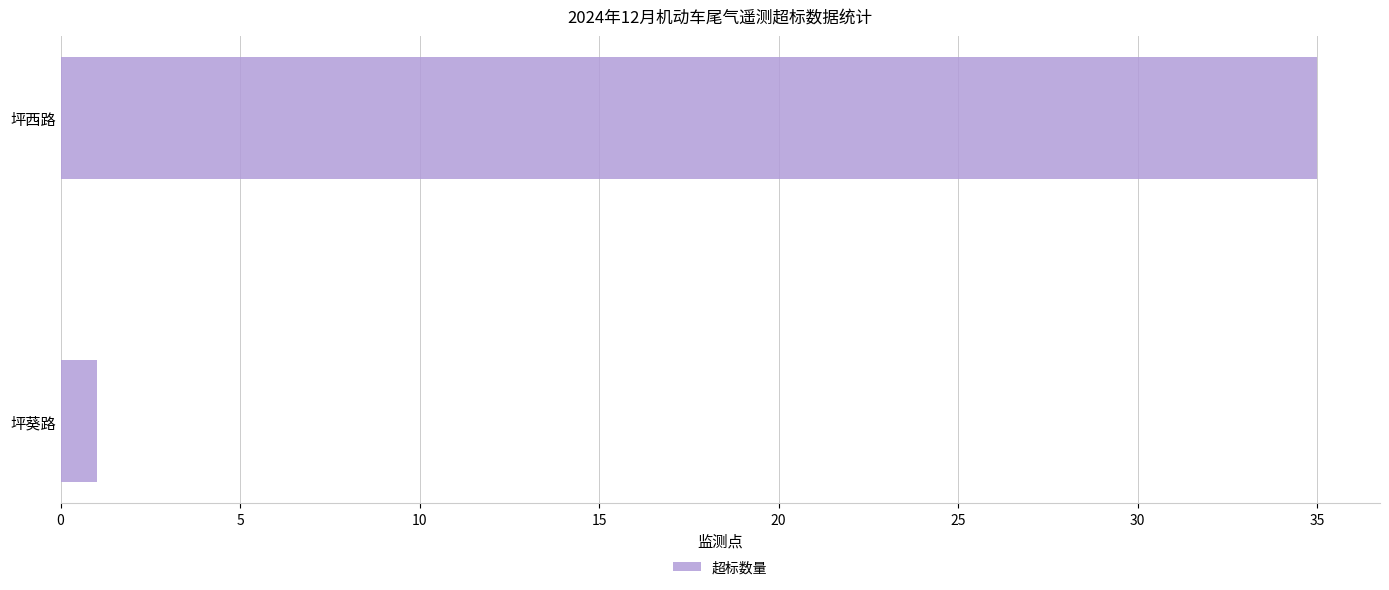

Is it true that the value at 坪西路 is 10?

False